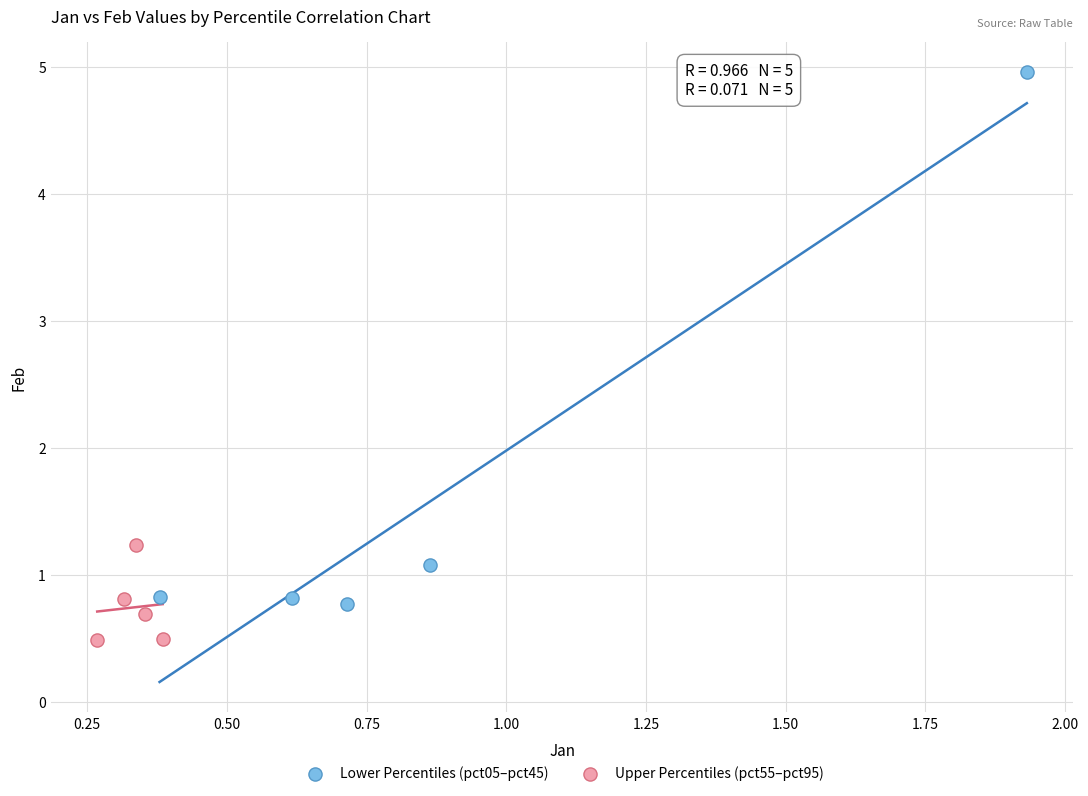

What are all the series names shown in the legend?

Lower Percentiles (pct05–pct45), Upper Percentiles (pct55–pct95)